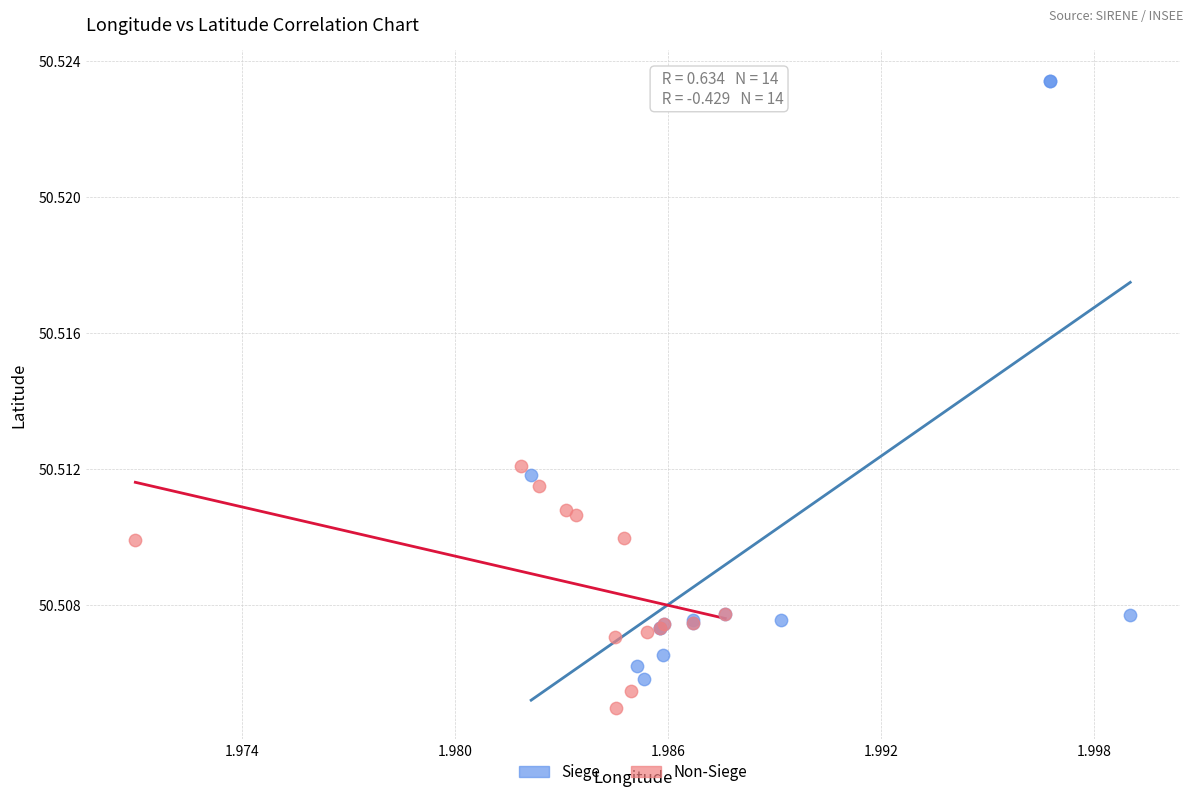

Which series reaches the minimum Y coordinate?

Non-Siege